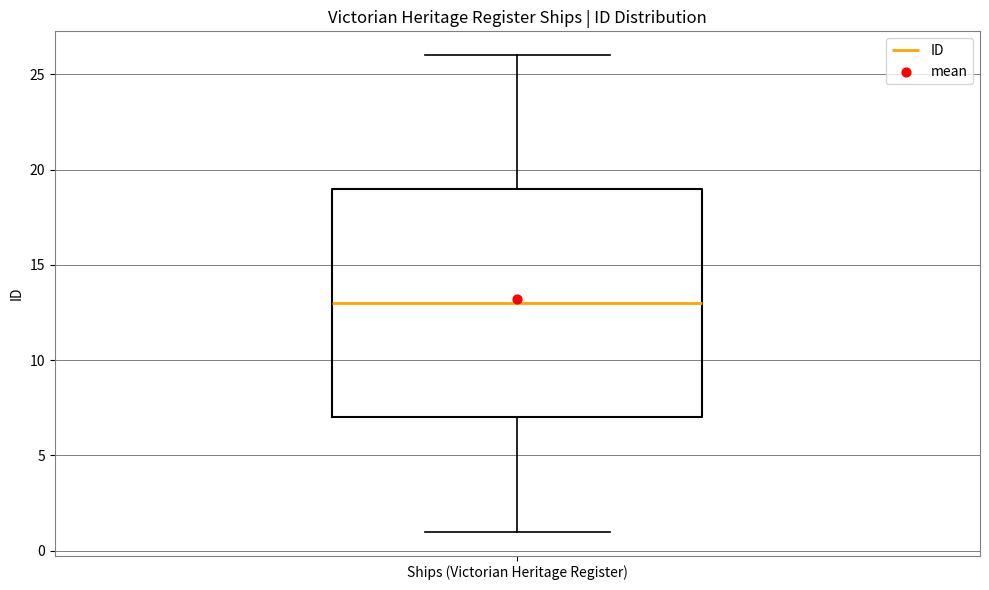

Where does the lower whisker of the box for Ships (Victorian Heritage Register) end on the y-axis? The values are not printed on the chart, so give them approximately, as read against the axis.

1